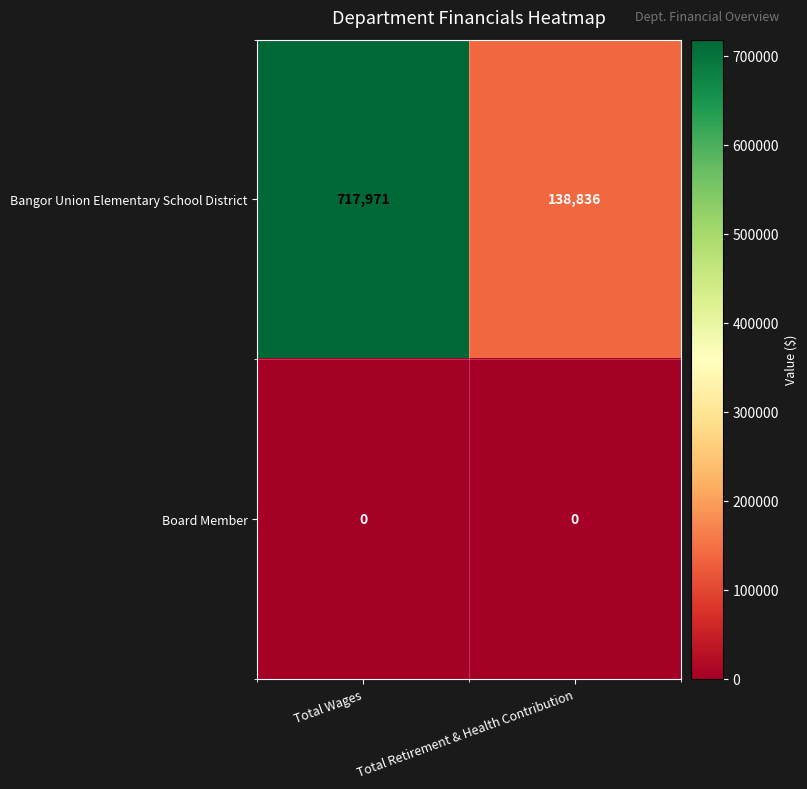

Reading left to right, what are all the values shown in this chart?

Bangor Union Elementary School District: Total Wages=717971	Total Retirement & Health Contribution=138836
Board Member: Total Wages=0	Total Retirement & Health Contribution=0